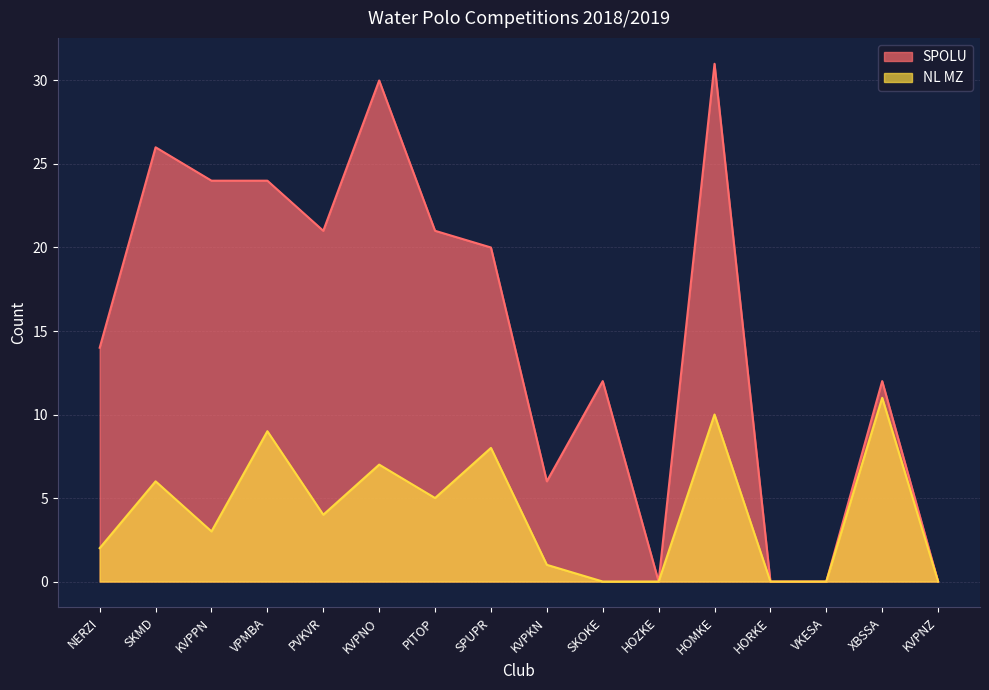

What is the label of the 2nd point from the left?

SKMD